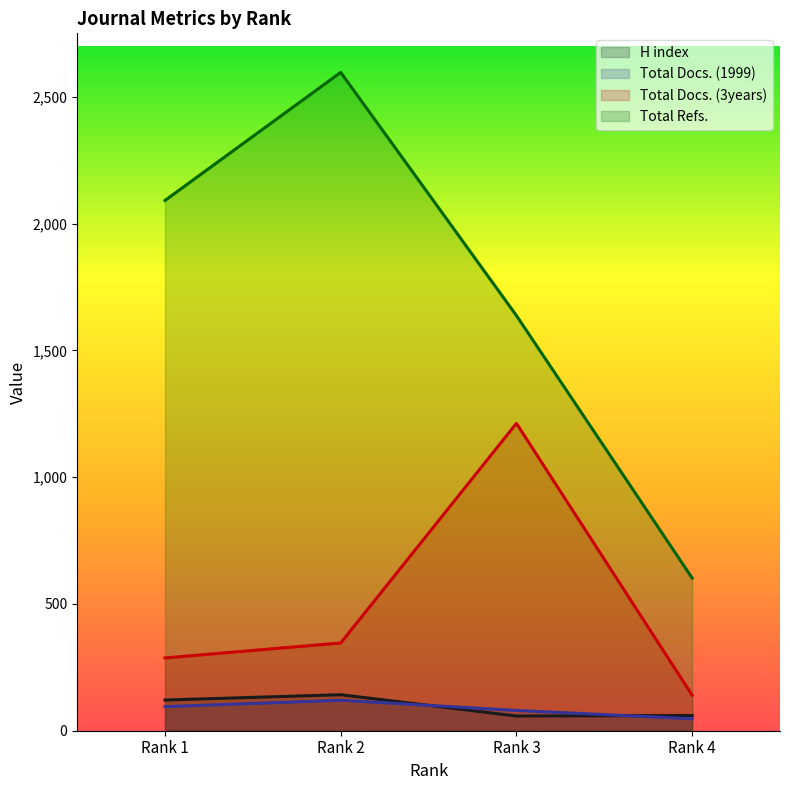

Reading right to left, transcribe all the data shown in this chart.

H index: 60	58	142	121
Total Docs. (1999): 47	80	120	95
Total Docs. (3years): 140	1212	346	287
Total Refs.: 602	1637	2596	2091